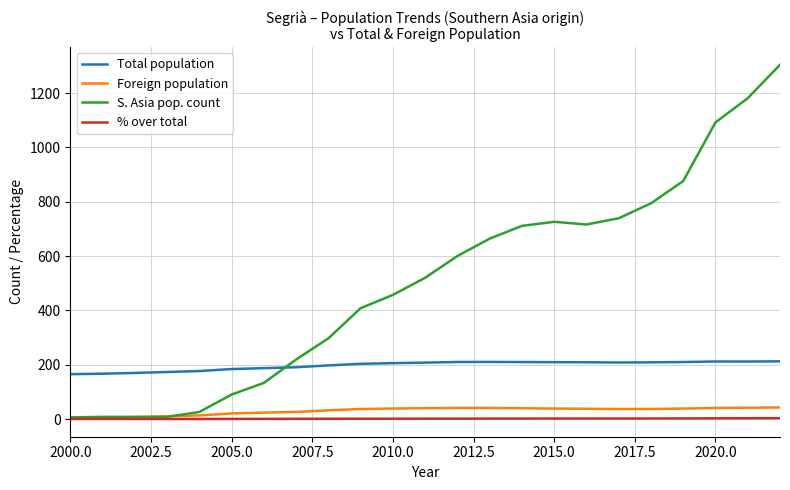

Which series has the largest range (max minus min)?

S. Asia pop. count